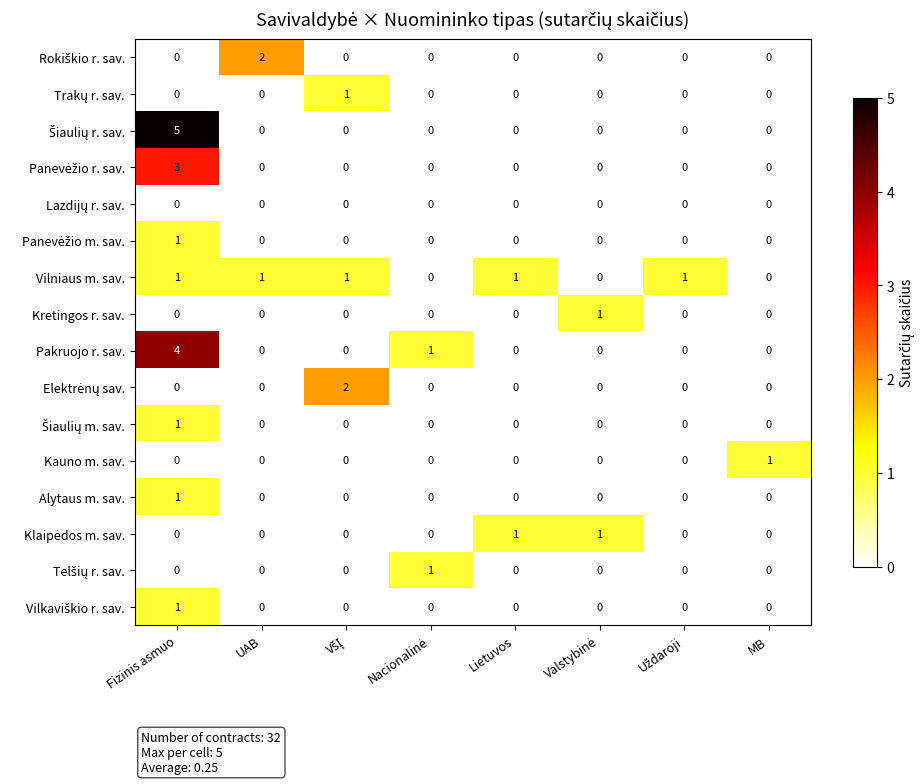

Is the value of Pakruojo r. sav. at Fizinis asmuo greater than the value of Kretingos r. sav. at Lietuvos?

Yes